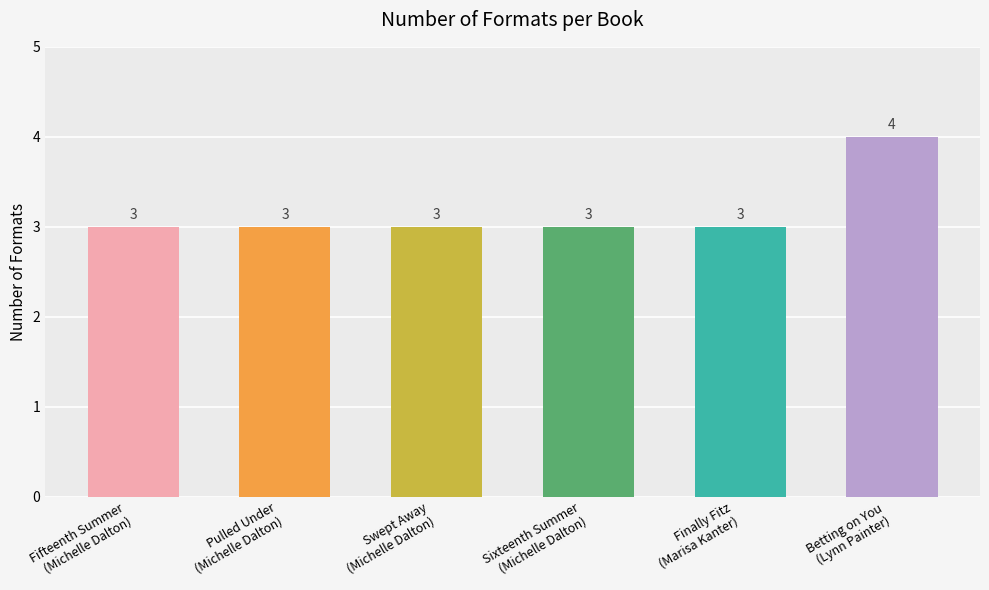

What is the value of the 1st bar from the left?

3